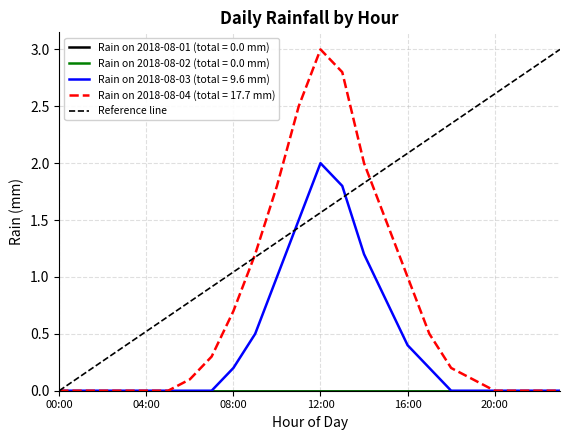

Does the chart have visible grid lines?

Yes